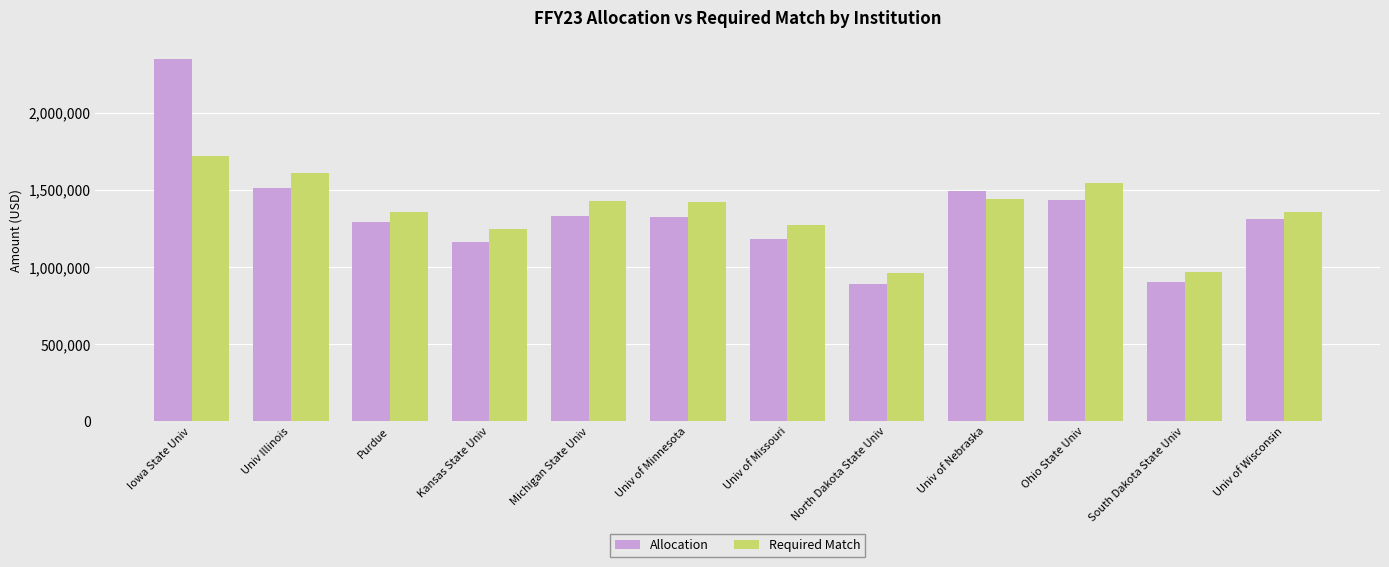

At Univ of Missouri, list the series in order from largest to smallest.

Required Match, Allocation